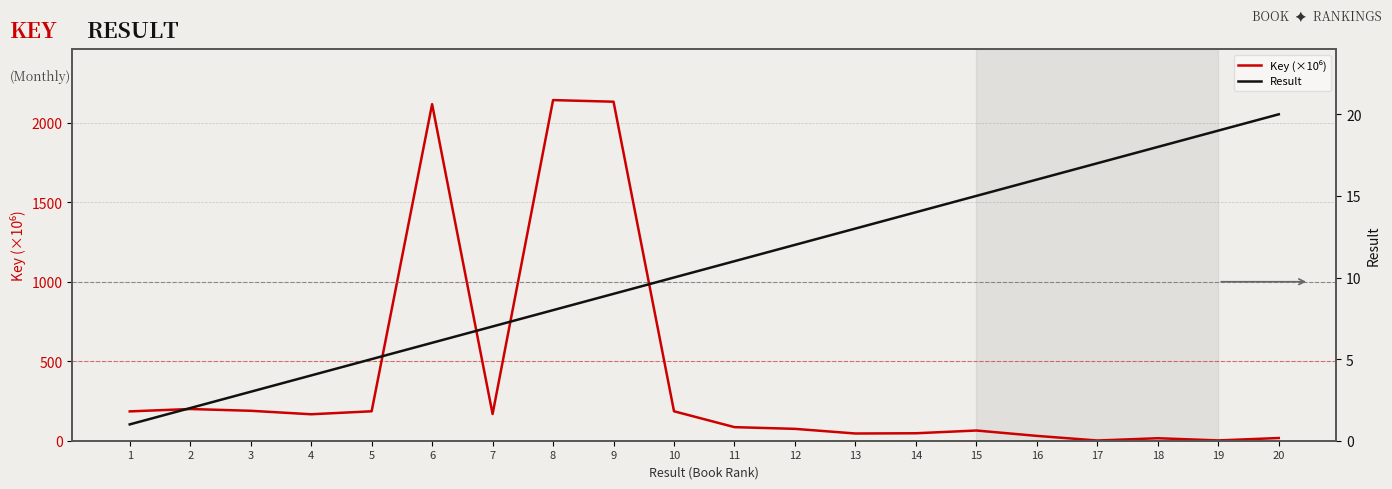

What is the lowest value of the Result series?

1.0